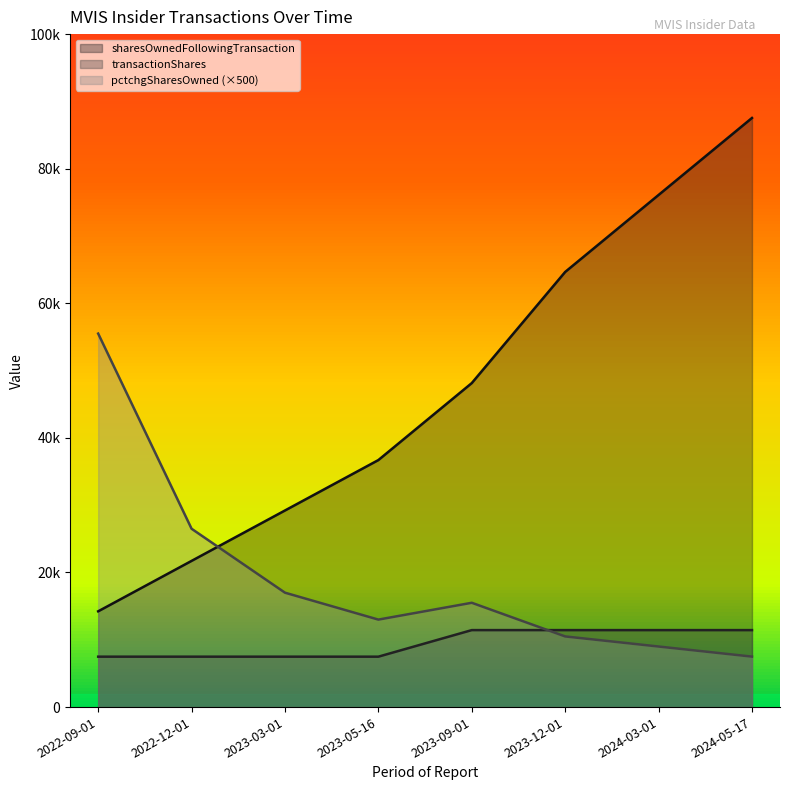

True or false: transactionShares and sharesOwnedFollowingTransaction cross at least once.

False